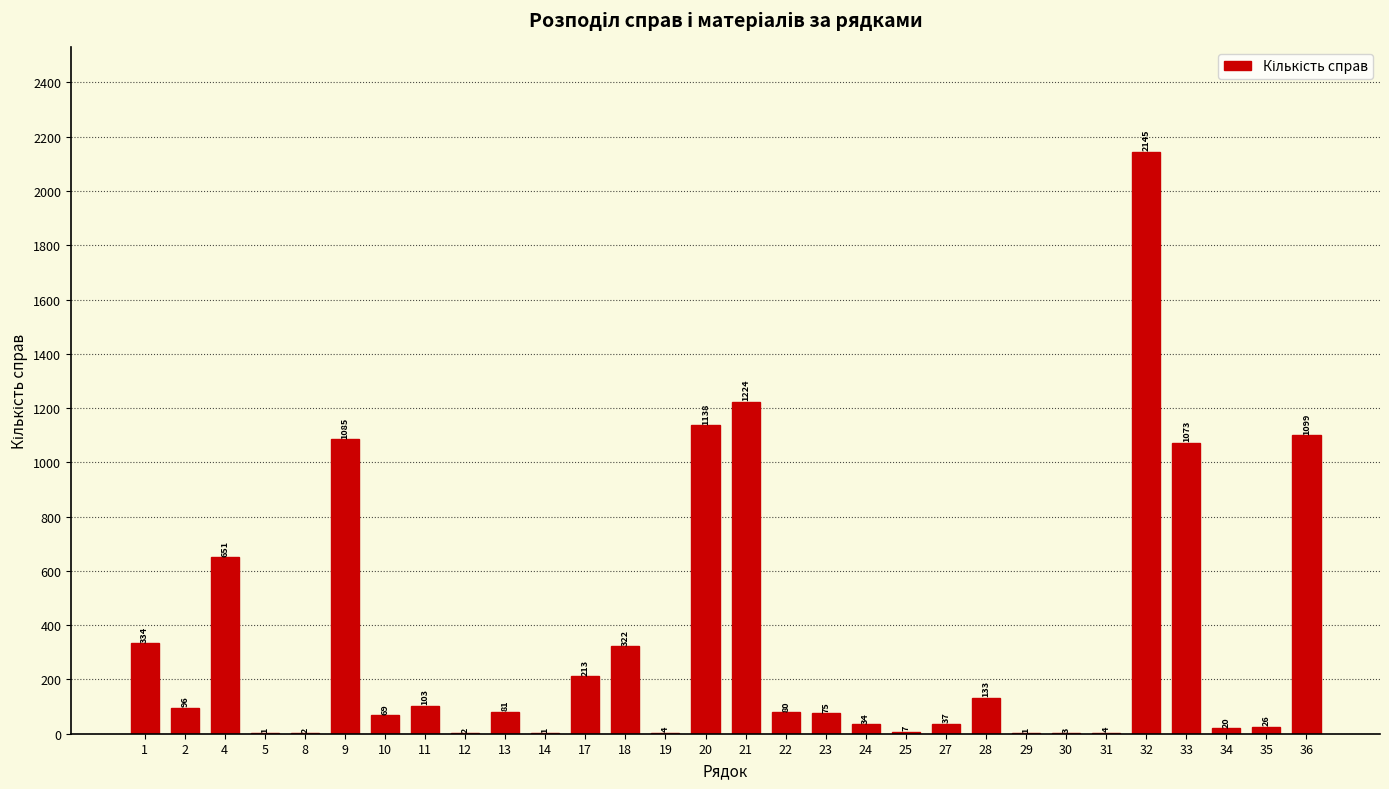

Reading left to right, what are all the values shown in this chart?

1=334	2=96	4=651	5=1	8=2	9=1085	10=69	11=103	12=2	13=81	14=1	17=213	18=322	19=4	20=1138	21=1224	22=80	23=75	24=34	25=7	27=37	28=133	29=1	30=3	31=4	32=2145	33=1073	34=20	35=26	36=1099